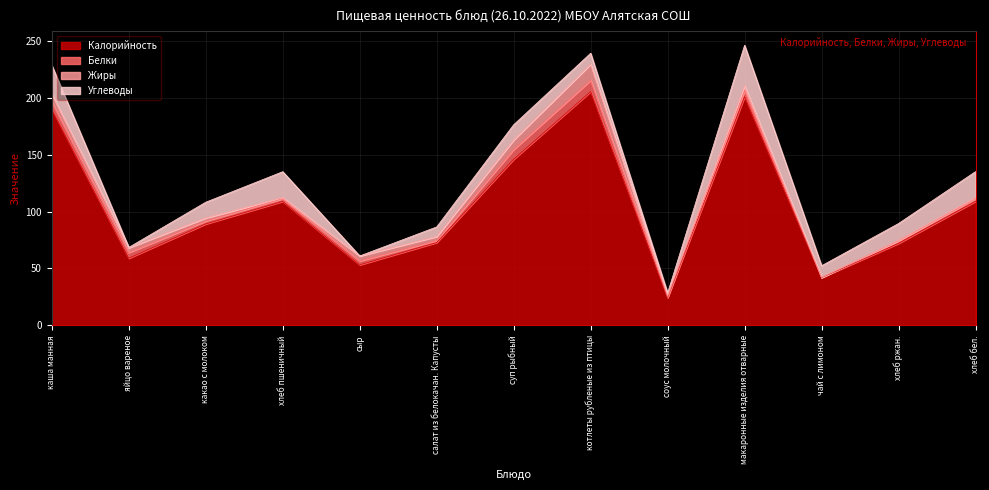

What is the difference between the maximum and second lowest values in the Калорийность series?

163.3